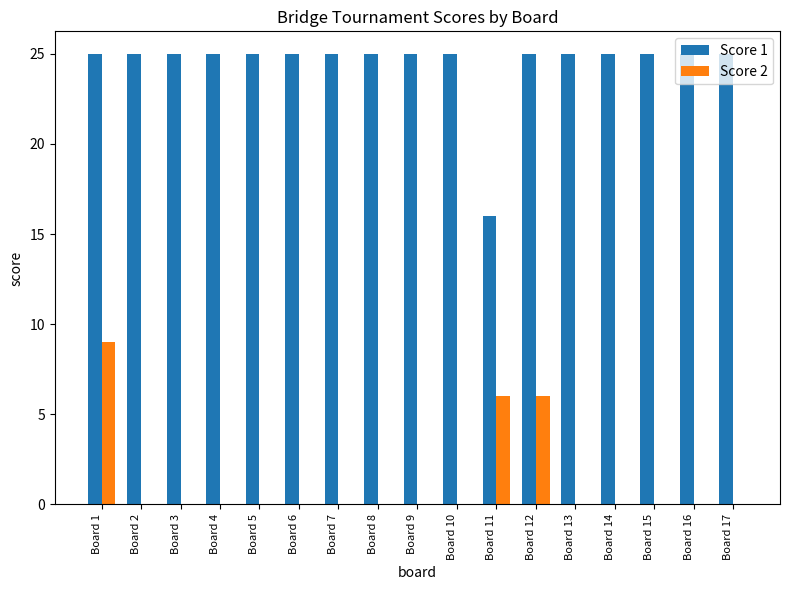

At which label is Score 1 closest to 20?

Board 11